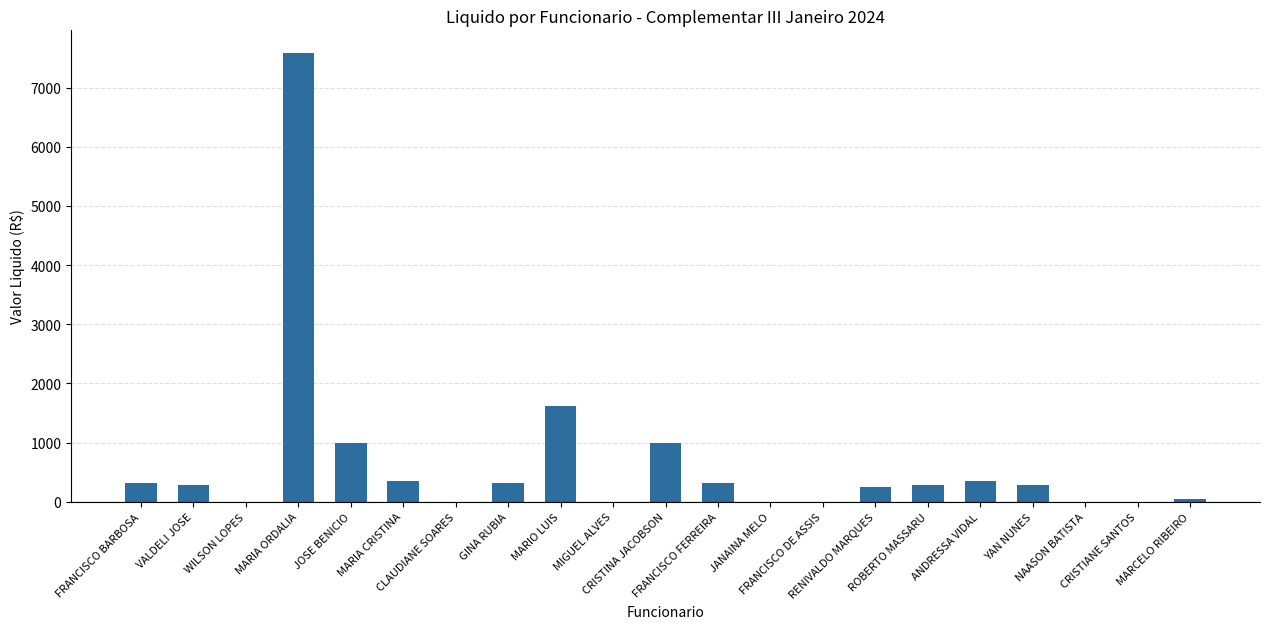

What is the maximum value shown in the chart?

7588.4